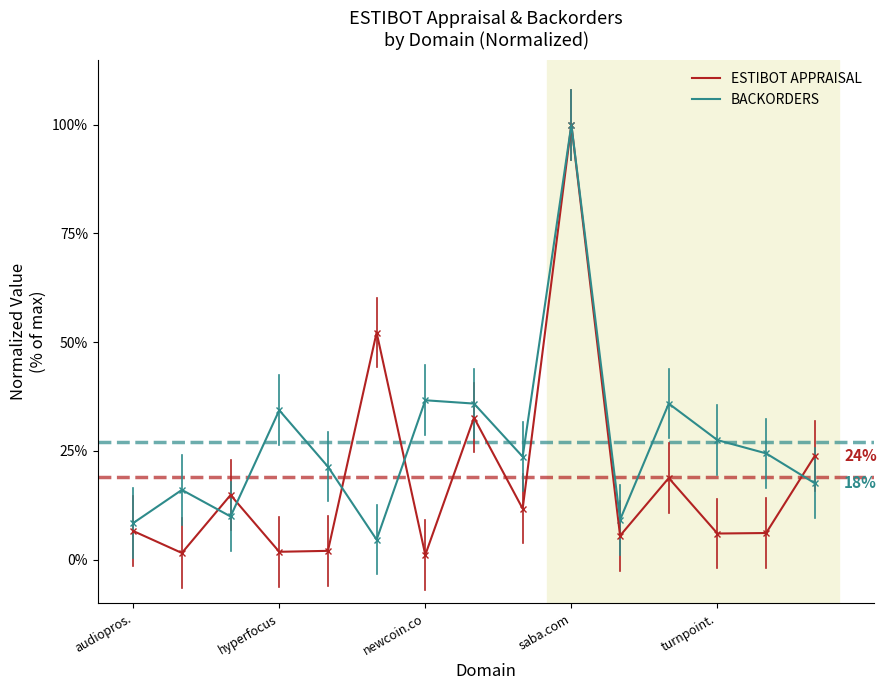

Which series ends up on top after the final intersection of ESTIBOT APPRAISAL and BACKORDERS?

ESTIBOT APPRAISAL